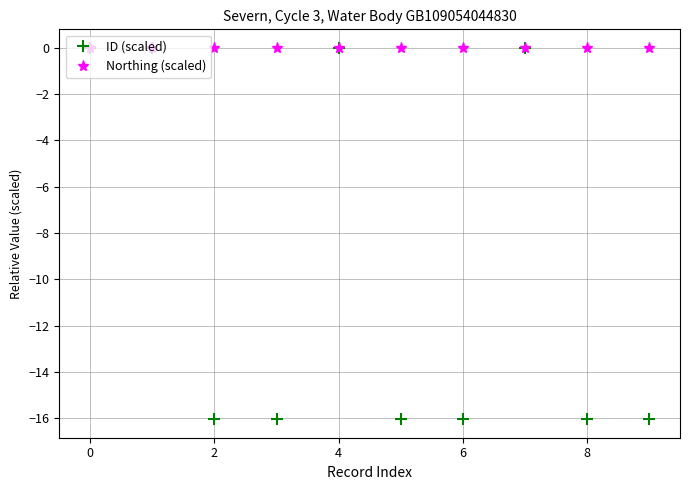

Which series has the largest range (max minus min)?

ID (scaled)